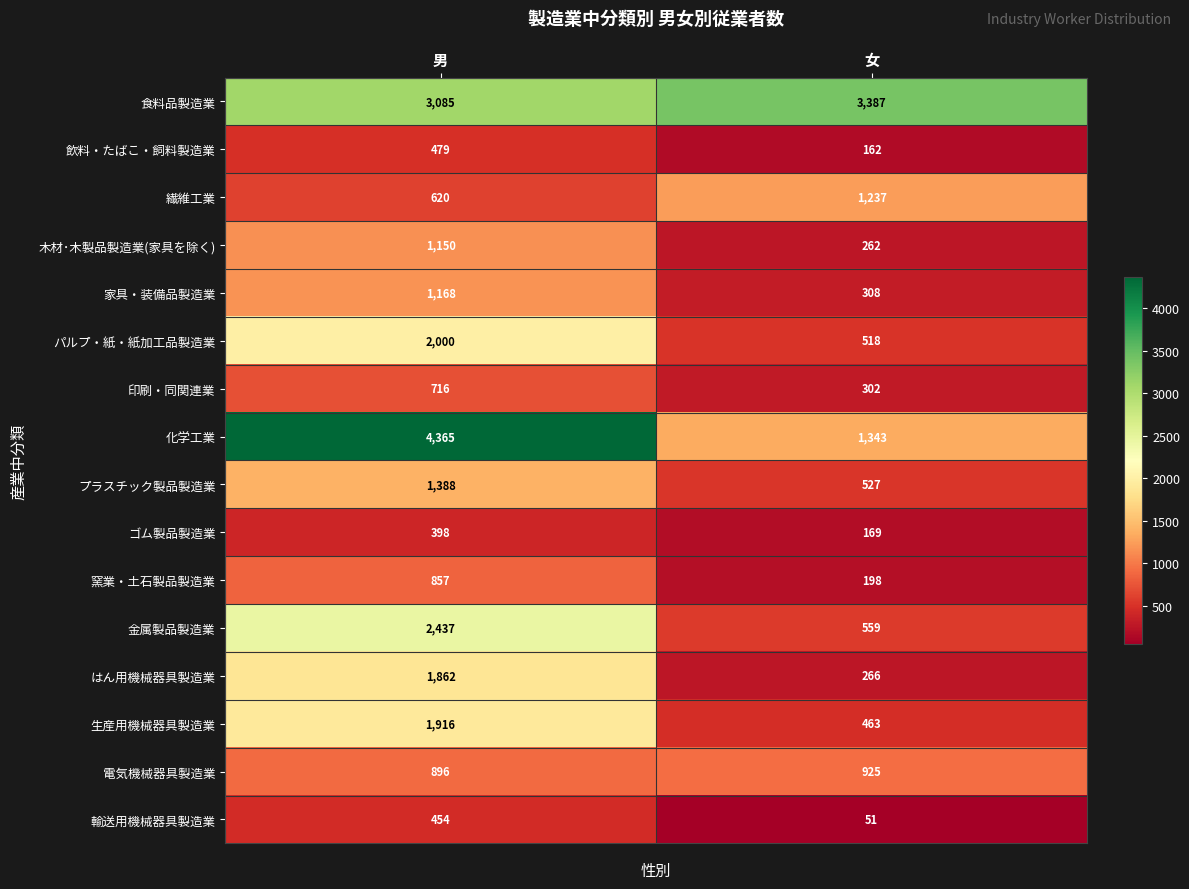

What is the greatest value displayed?

4365